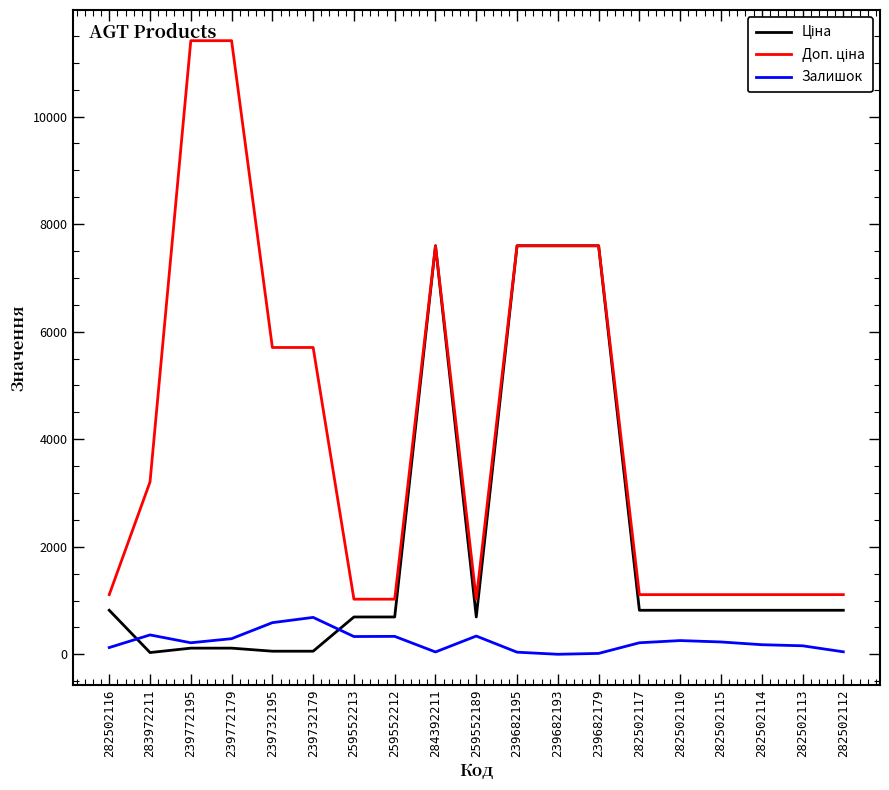

The value of Залишок at 282502110 is 255.0. True or false?

True